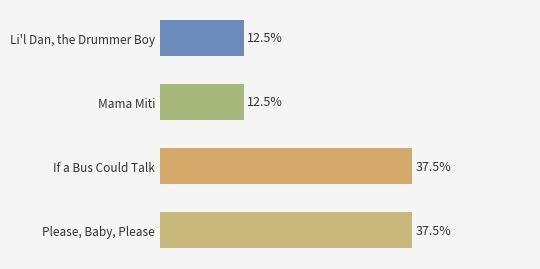

Which category has the lowest value across all series?

Mama Miti